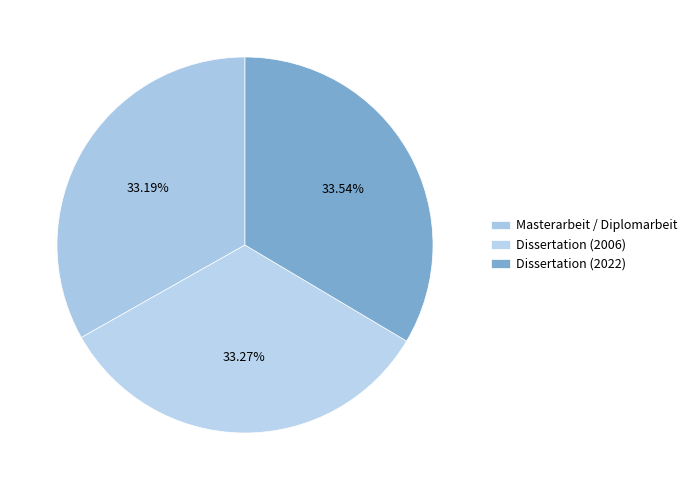

The Dissertation (2006) slice represents 33% of the pie. True or false?

True